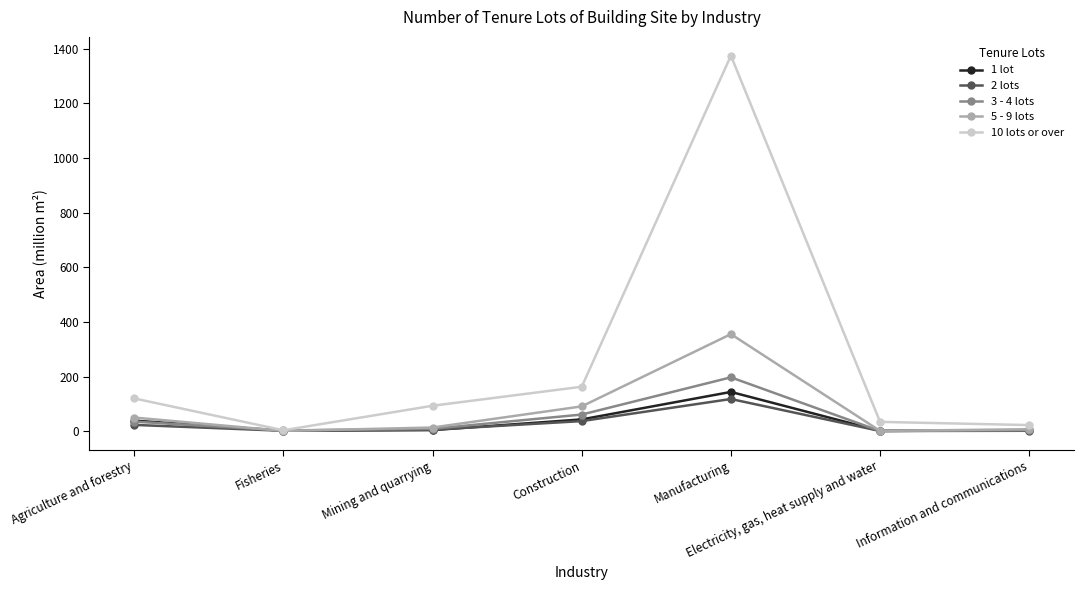

Does the chart display data point markers on the line(s)?

Yes